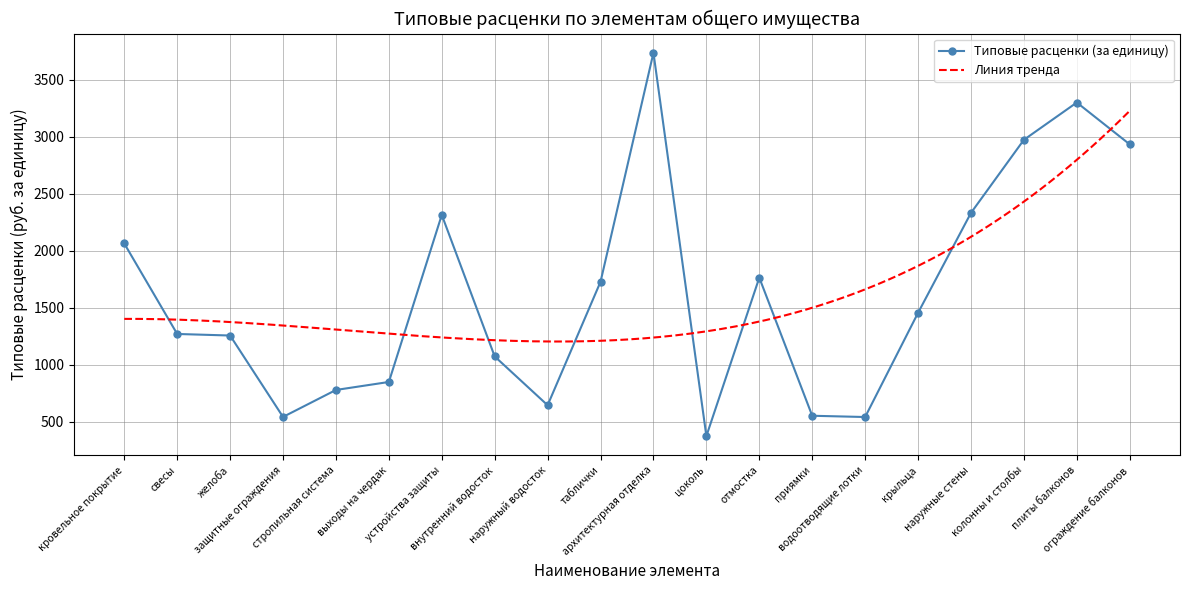

Which has a higher value, свесы or цоколь?

свесы